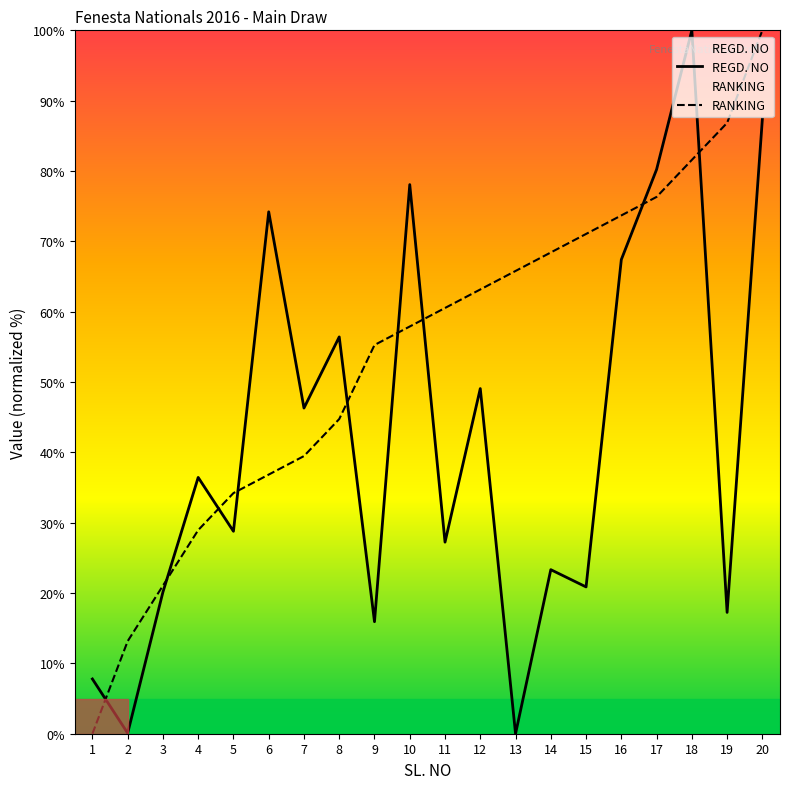

Is the value of RANKING at 8 greater than the value of REGD. NO at 19?

Yes